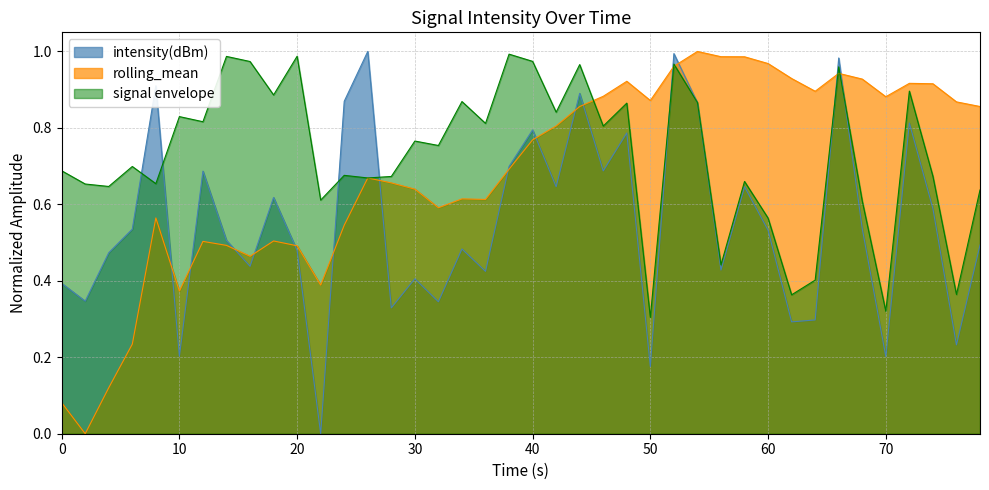

How many categories are shown in the chart?

40